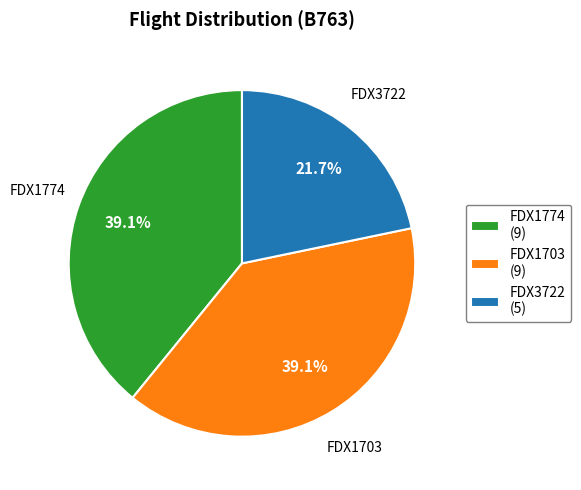

What is the smallest slice in the pie chart?

FDX3722